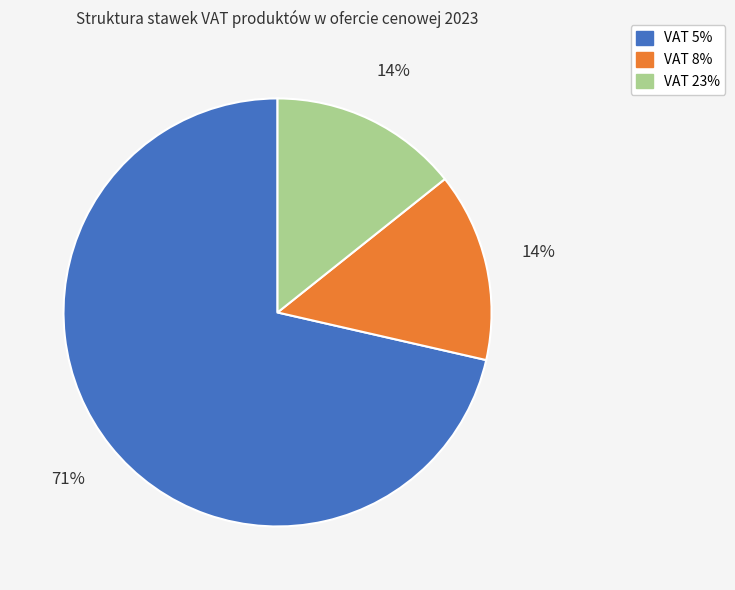

How many slices are in this pie chart?

3